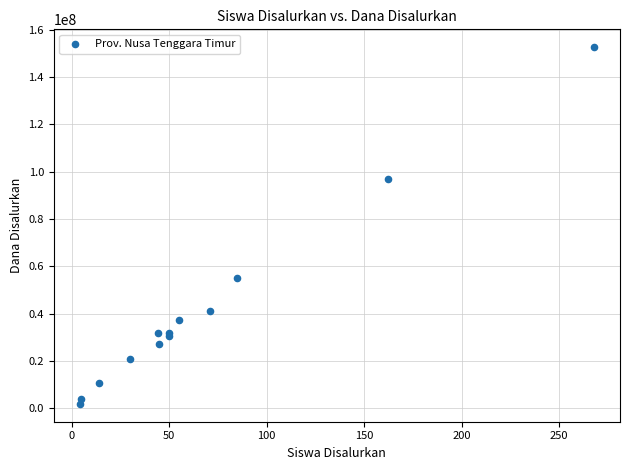

What Y value in the scatter plot is closest to 77250000?

96750000